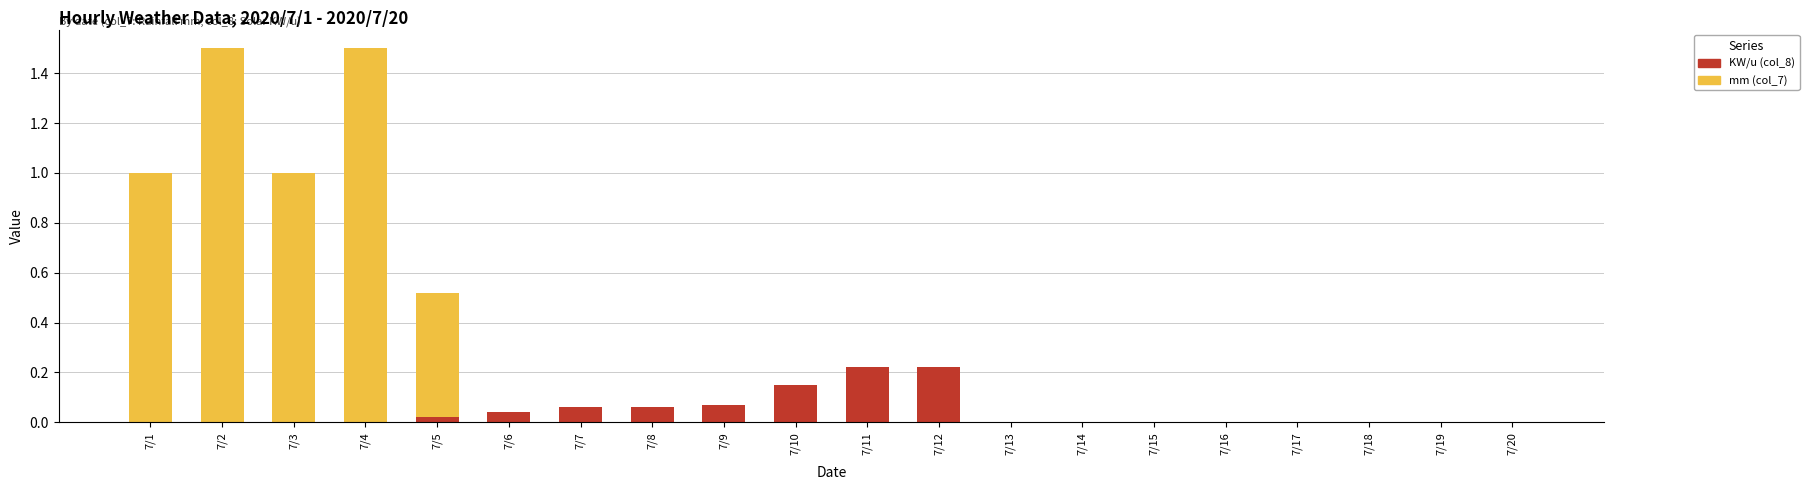

The value of KW/u (col_8) at 7/9 is 0.0. True or false?

False